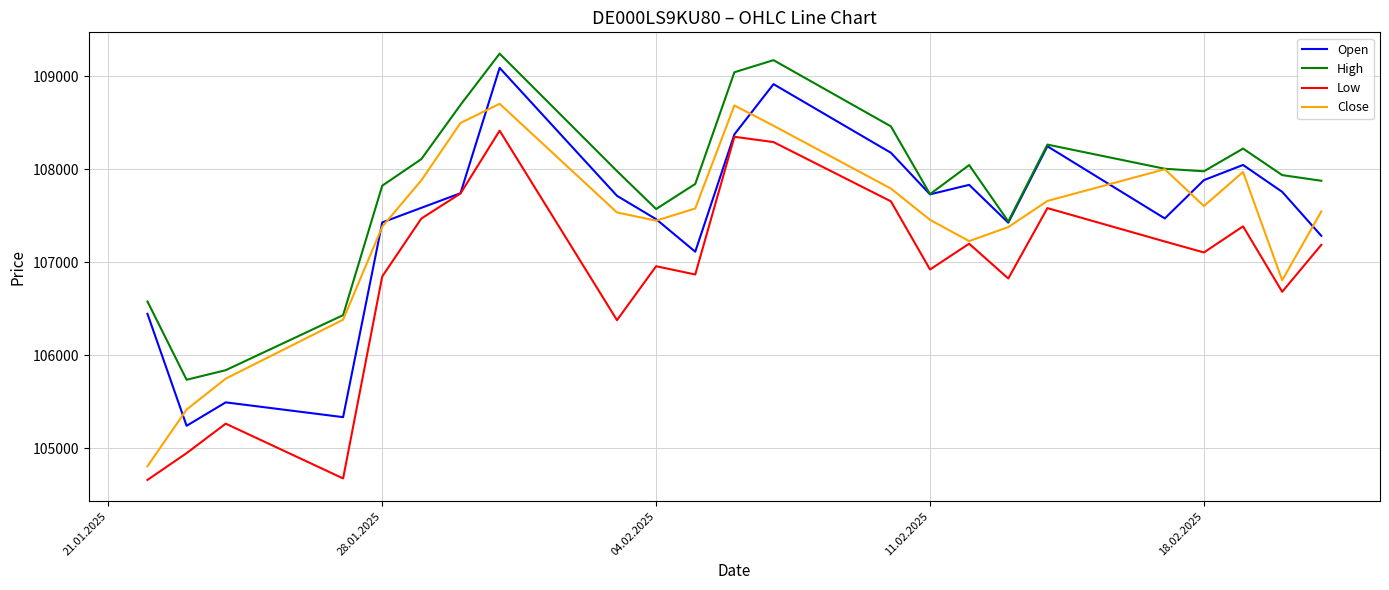

Does the chart display data point markers on the line(s)?

No